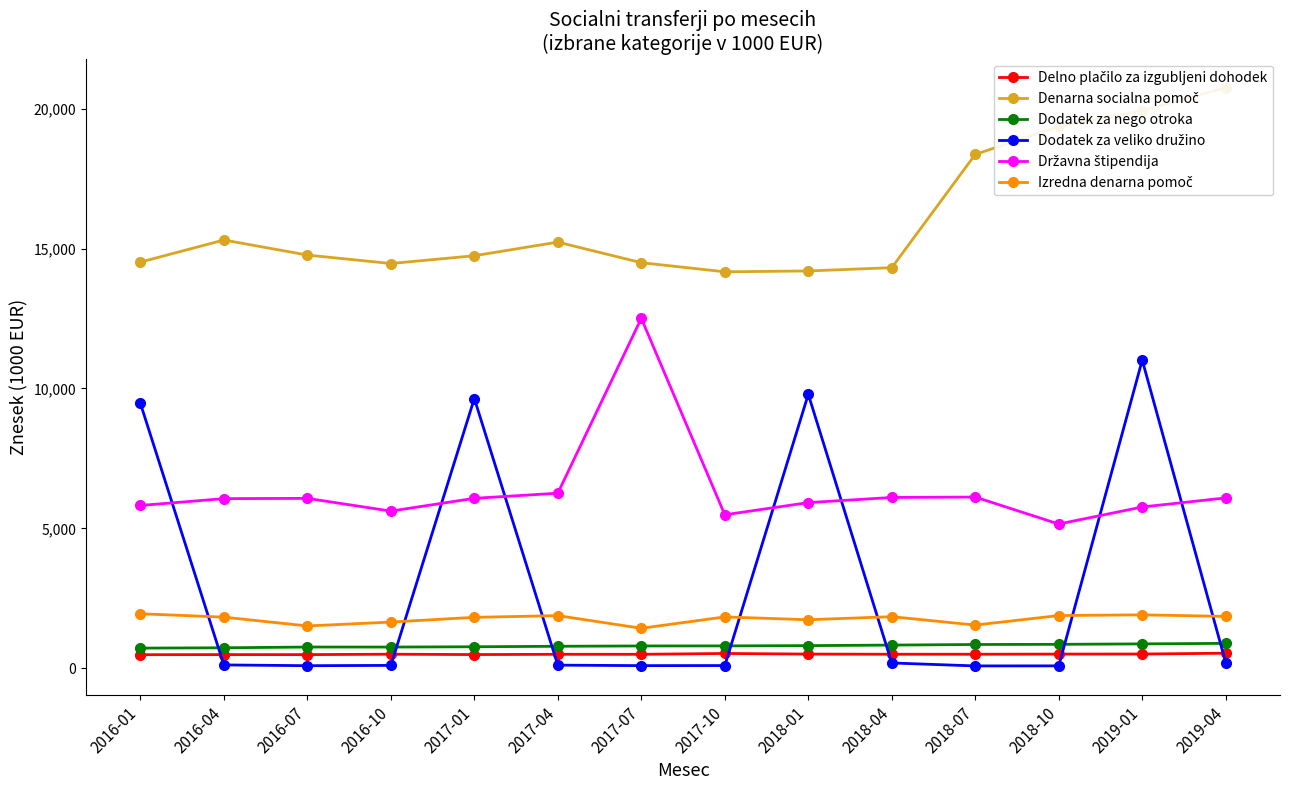

True or false: Dodatek za veliko družino and Dodatek za nego otroka intersect in this chart.

True